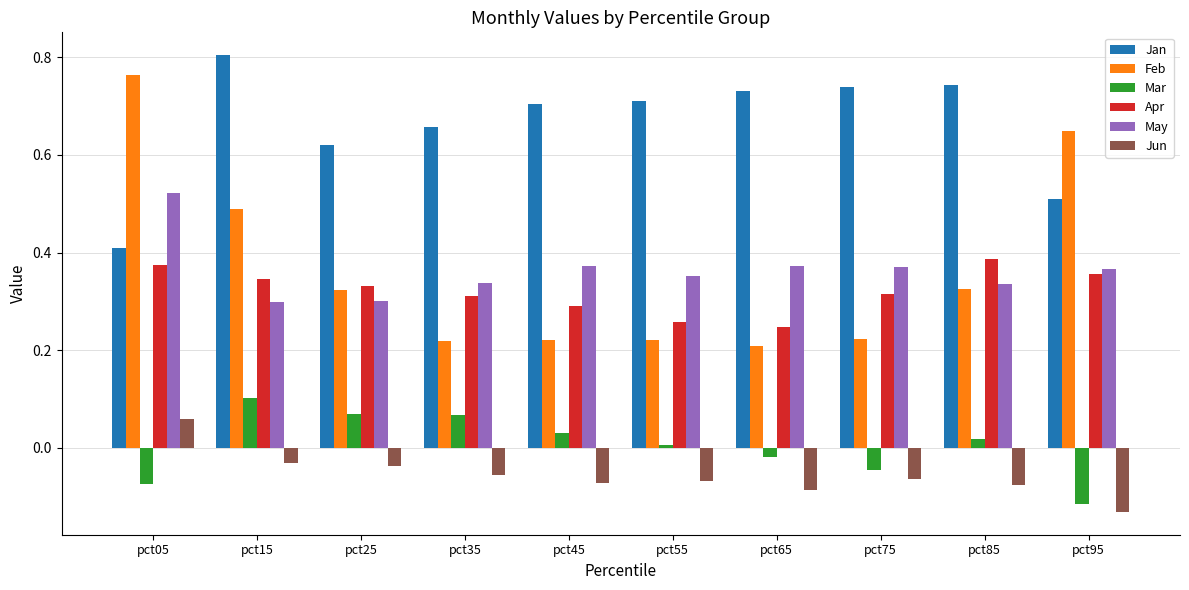

At which label is Apr closest to 0?

pct65